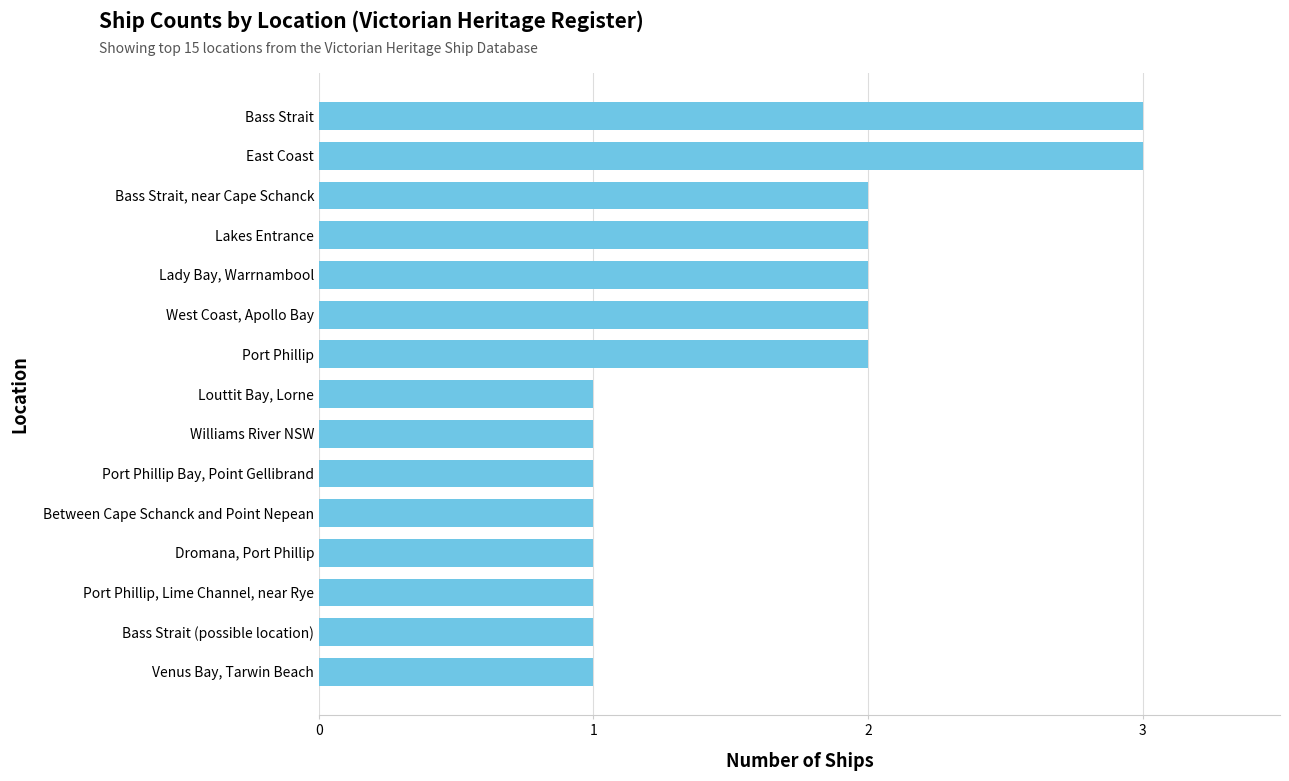

Reading bottom to top, transcribe all the data shown in this chart.

Venus Bay, Tarwin Beach=1	Bass Strait (possible location)=1	Port Phillip, Lime Channel, near Rye=1	Dromana, Port Phillip=1	Between Cape Schanck and Point Nepean=1	Port Phillip Bay, Point Gellibrand=1	Williams River NSW=1	Louttit Bay, Lorne=1	Port Phillip=2	West Coast, Apollo Bay=2	Lady Bay, Warrnambool=2	Lakes Entrance=2	Bass Strait, near Cape Schanck=2	East Coast=3	Bass Strait=3